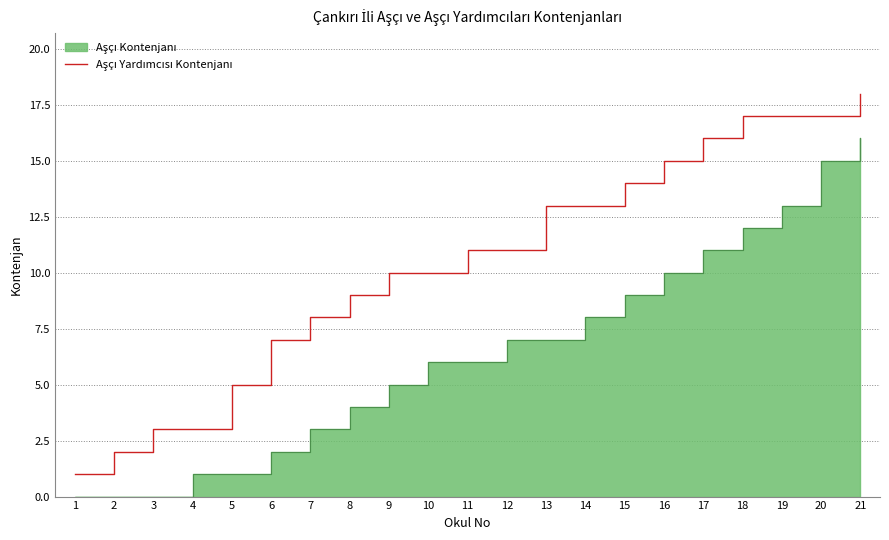

Does the chart have visible grid lines?

Yes